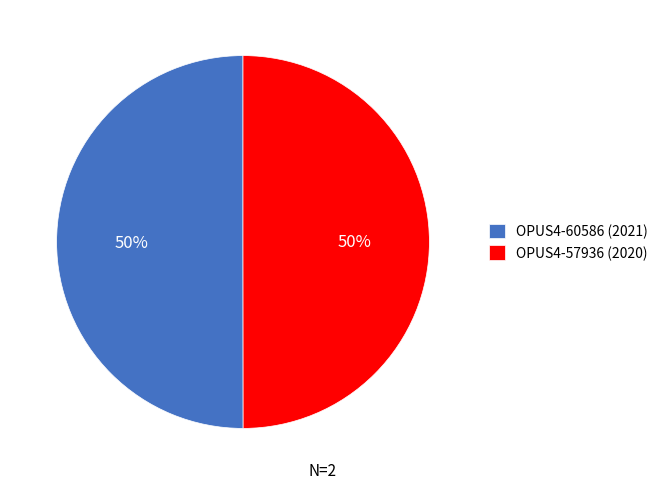

The OPUS4-57936 (2020) slice represents 42% of the pie. True or false?

False